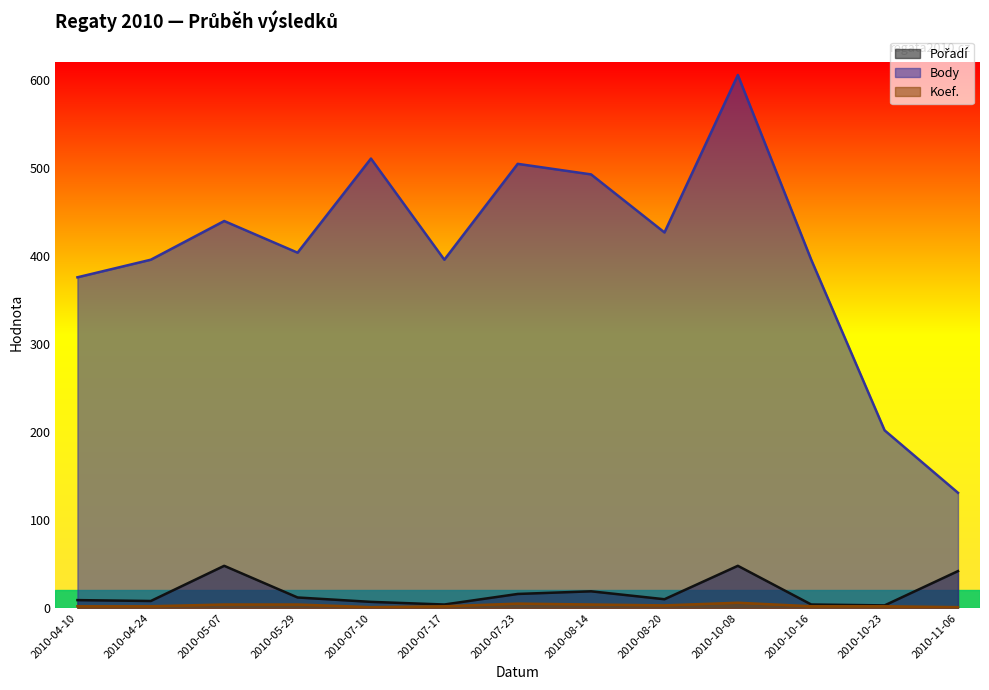

What is the approximate value of Body at 2010-07-17, to the nearest 10?

400